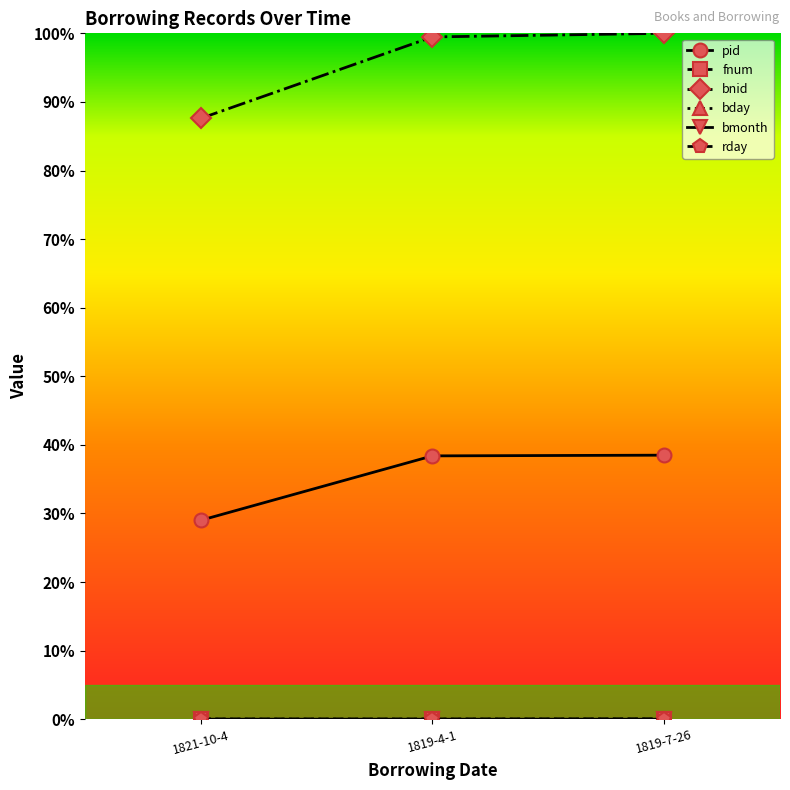

What is the total value across all series at 1819-4-1?

1.4